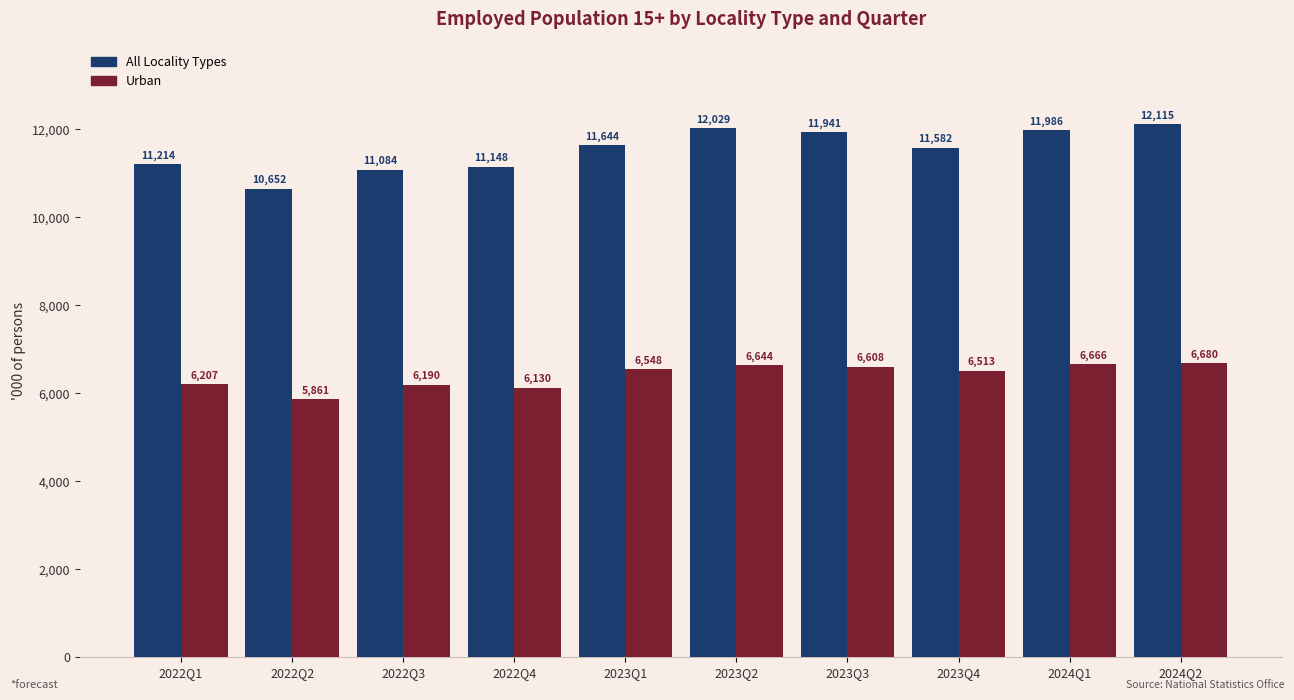

At which label is All Locality Types closest to 11383?

2022Q1